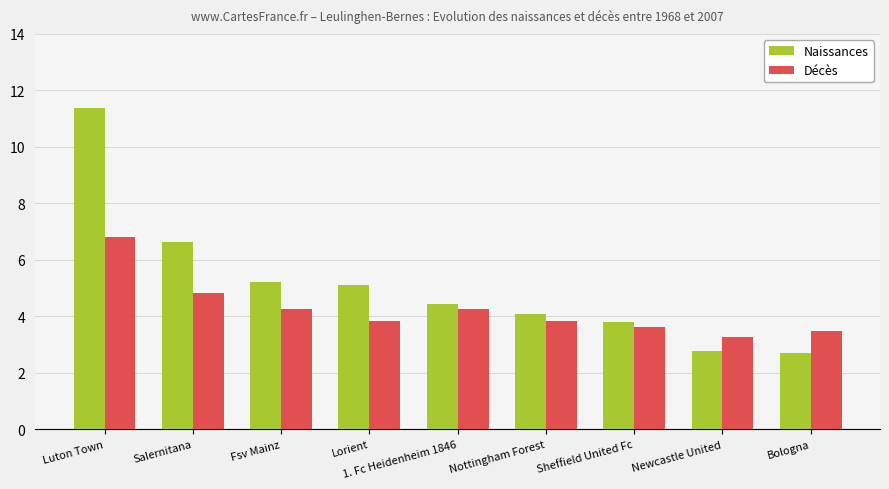

How many series are shown in this chart?

2